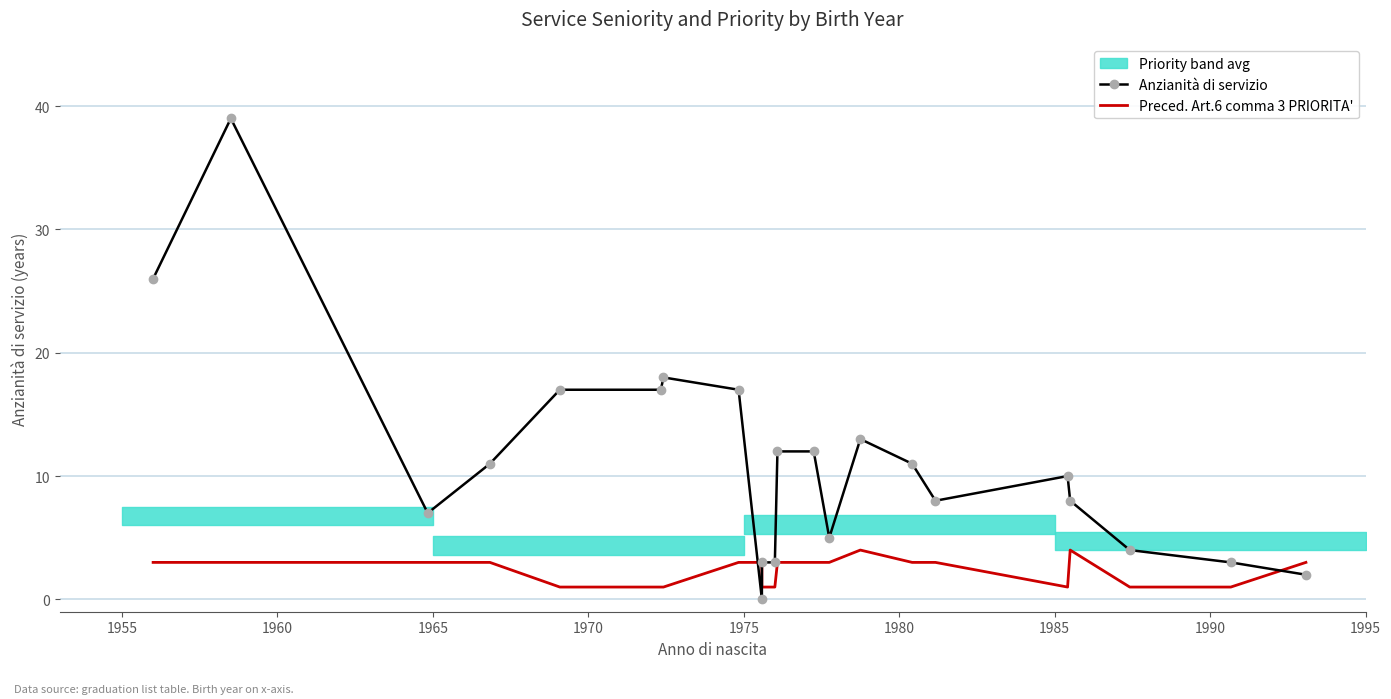

Which series has the widest spread of values?

Anzianità di servizio